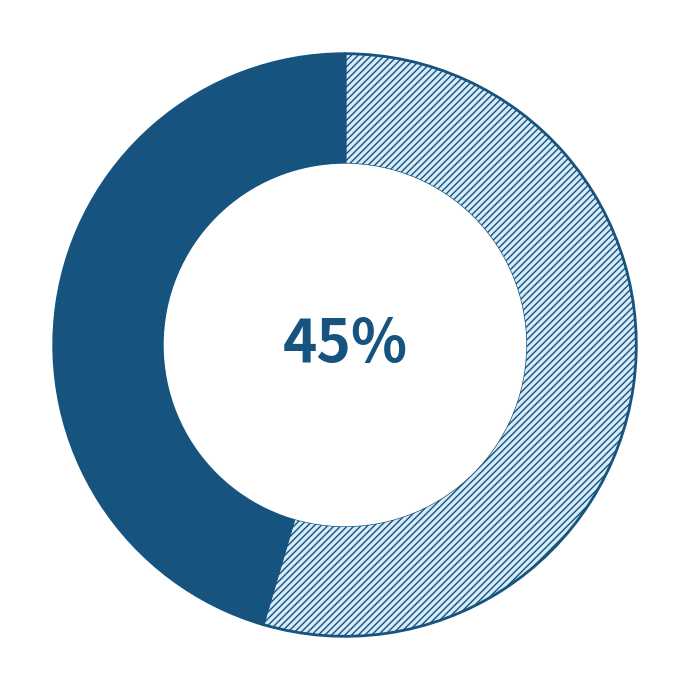

What percentage is the Talsi slice, to the nearest percent?

45%